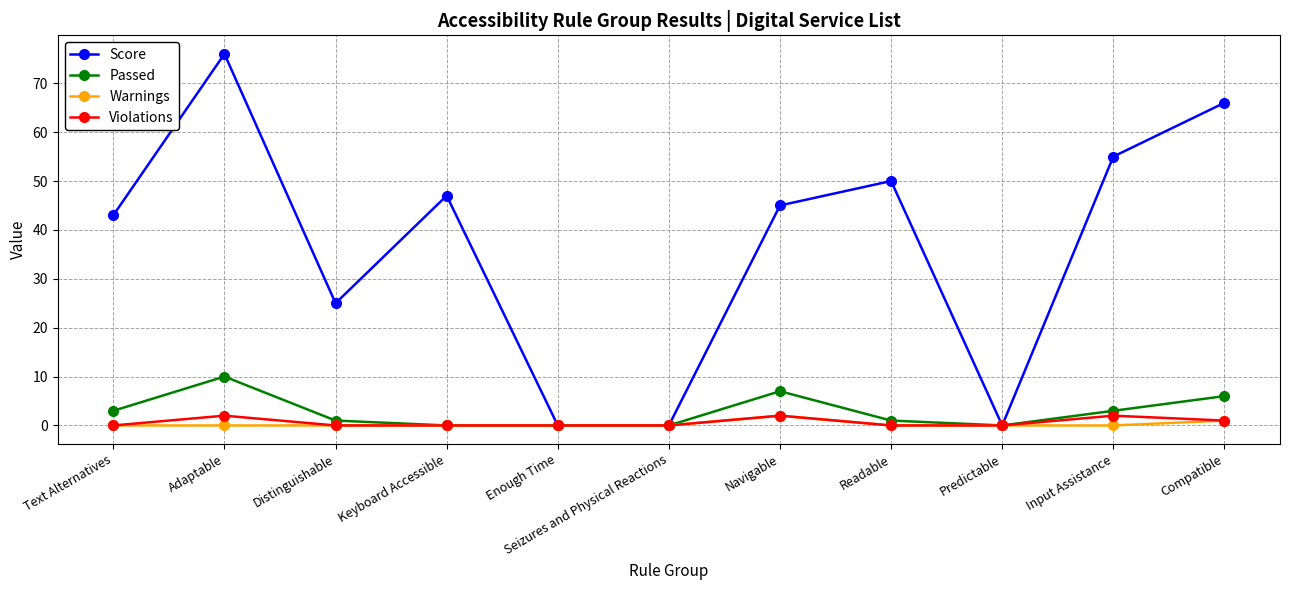

Which series has the largest range (max minus min)?

Score